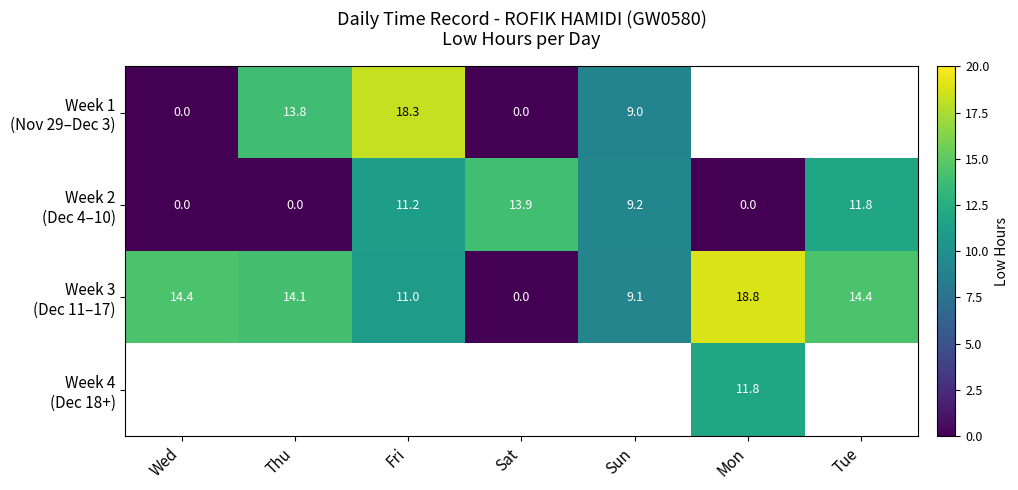

How many positive values does the Week 2 (Dec 4–10) series have?

4